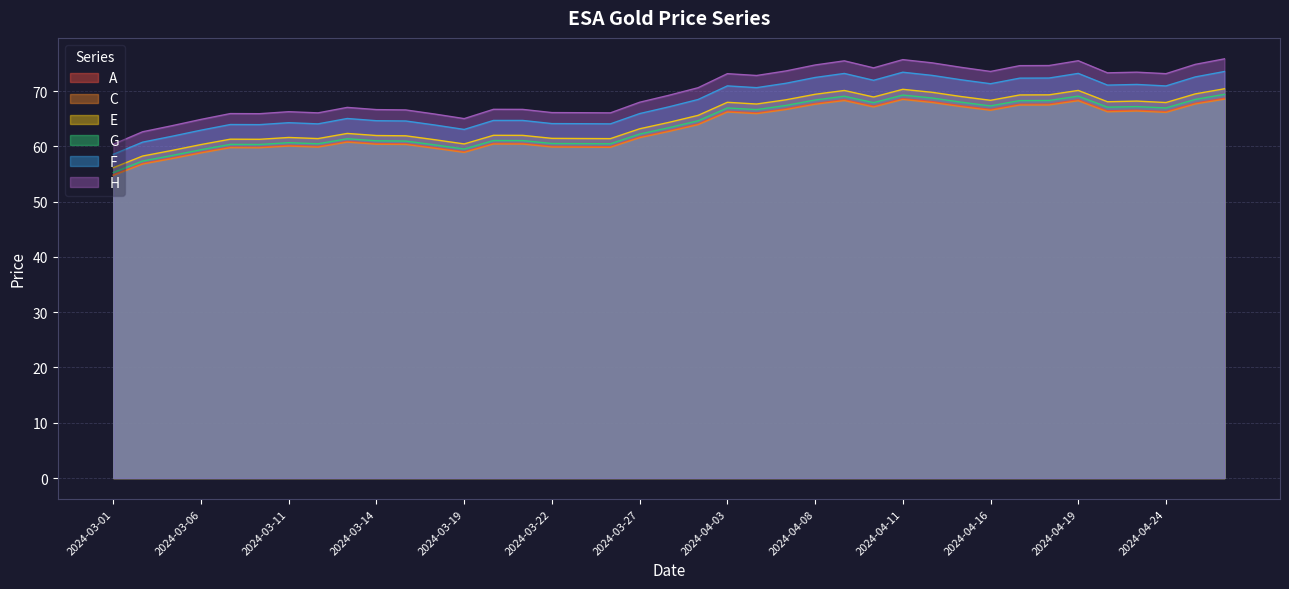

True or false: E has a value of 56.1 at 2024-03-01.

True